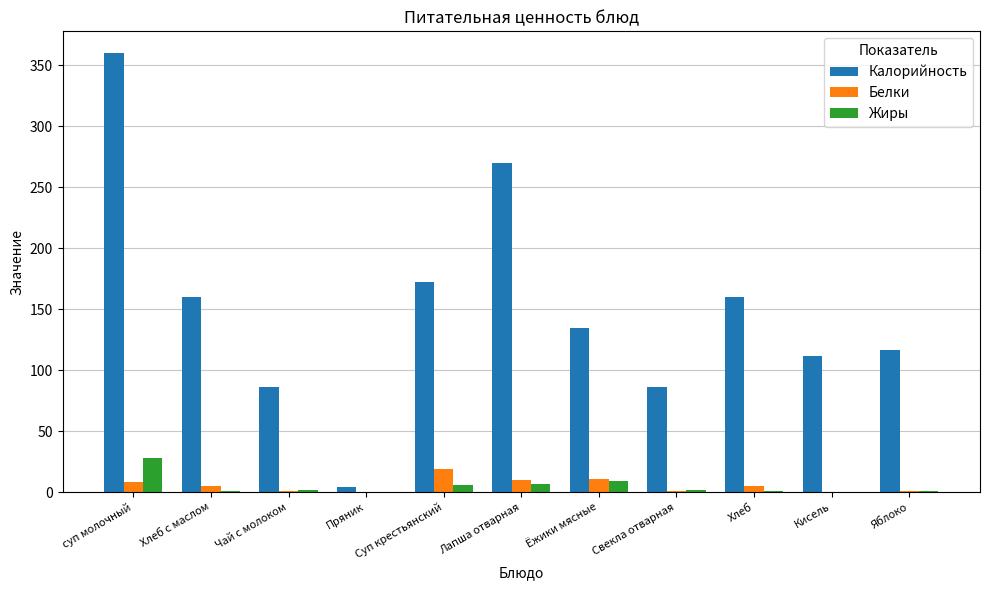

Which series has the widest spread of values?

Калорийность